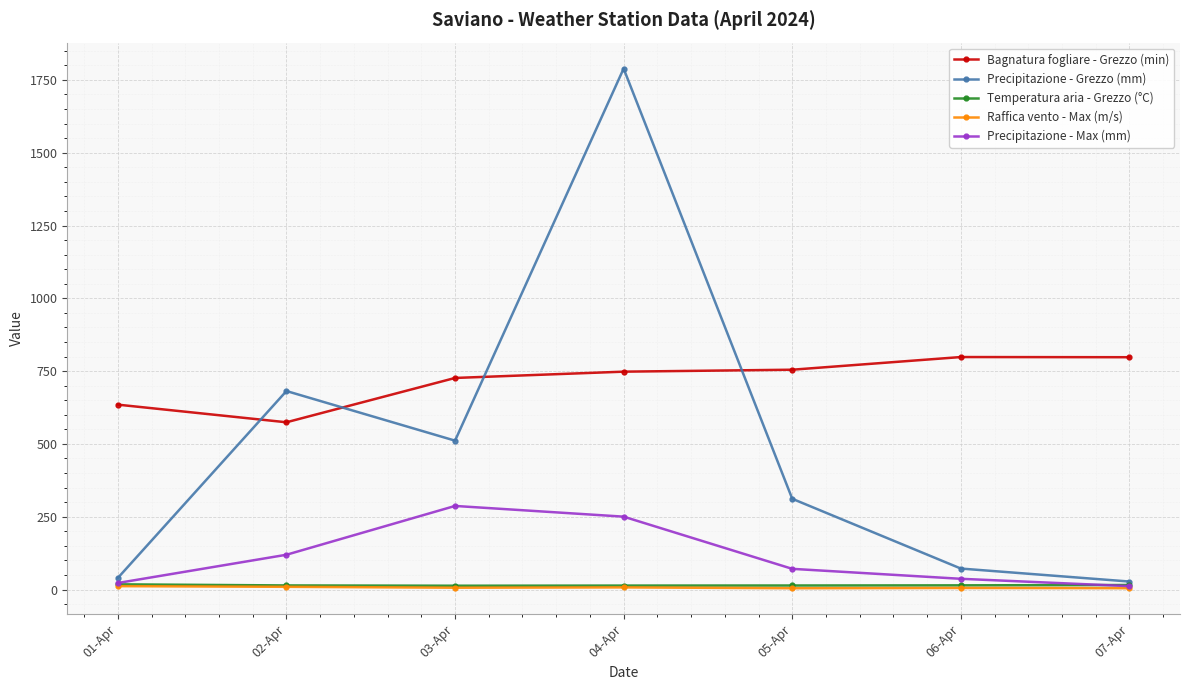

True or false: Temperatura aria - Grezzo (°C) has a value of 14.0 at 02-Apr.

True